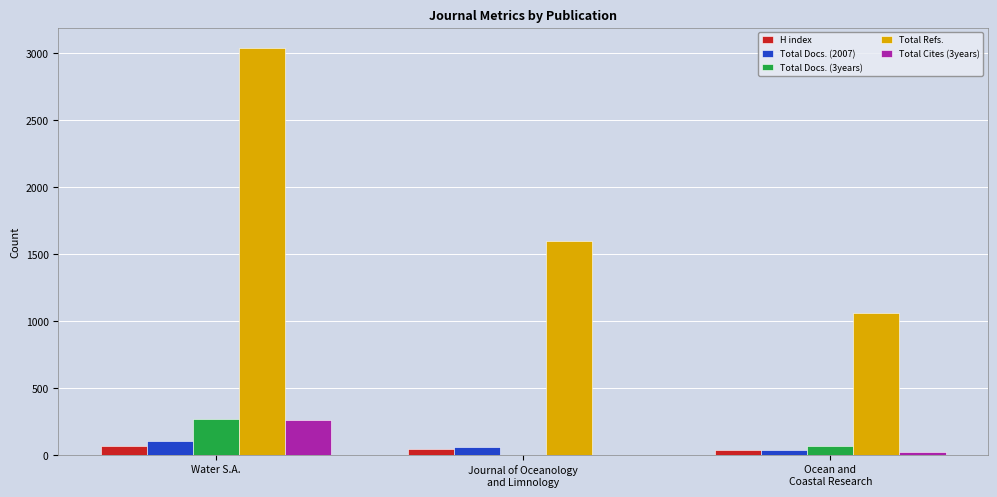

The value of Total Cites (3years) at Water S.A. is 407. True or false?

False